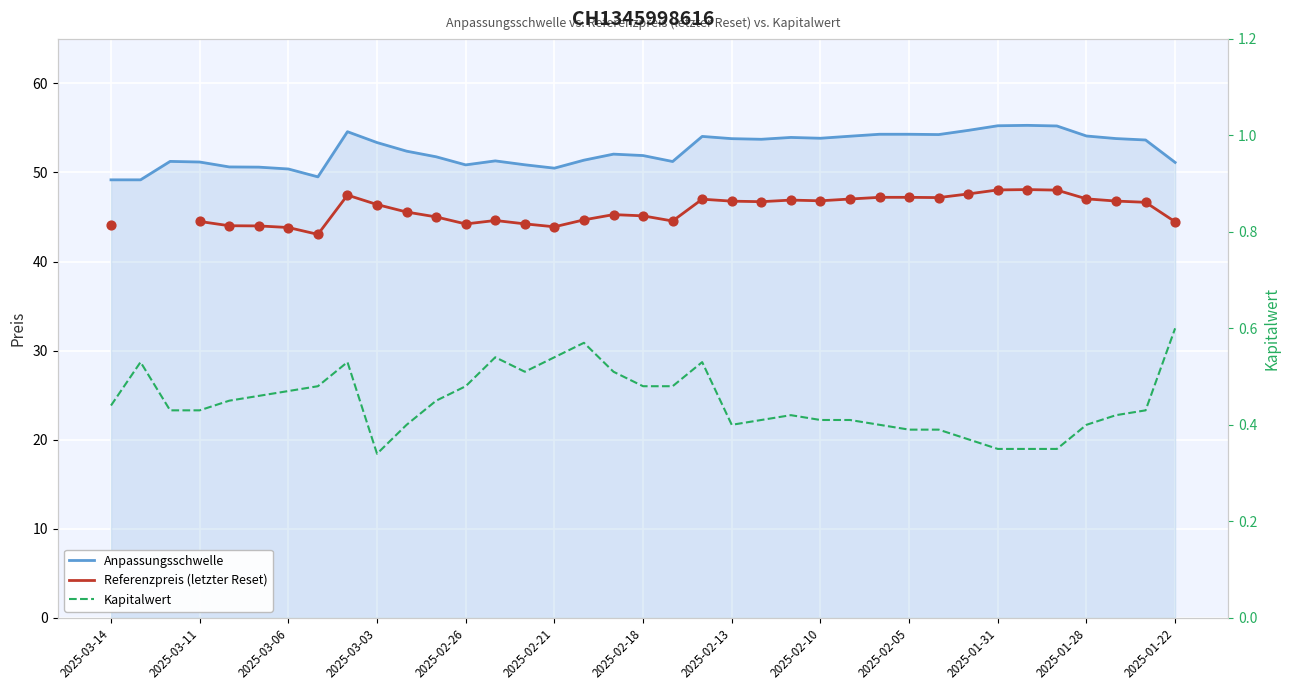

At which category is the sum across all series the highest?

31